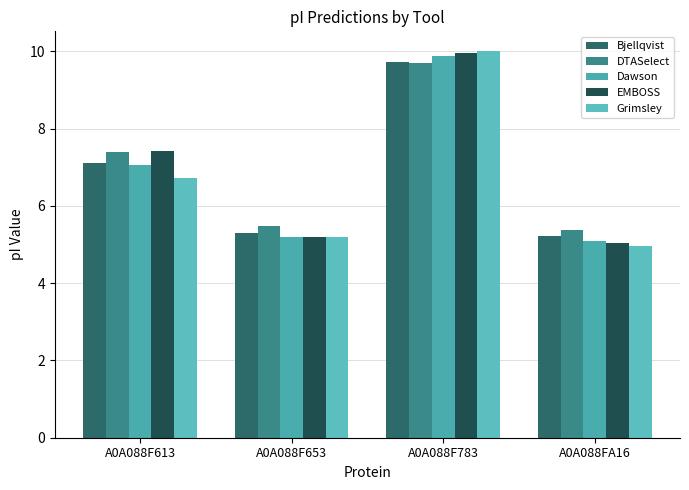

How many series are shown in this chart?

5